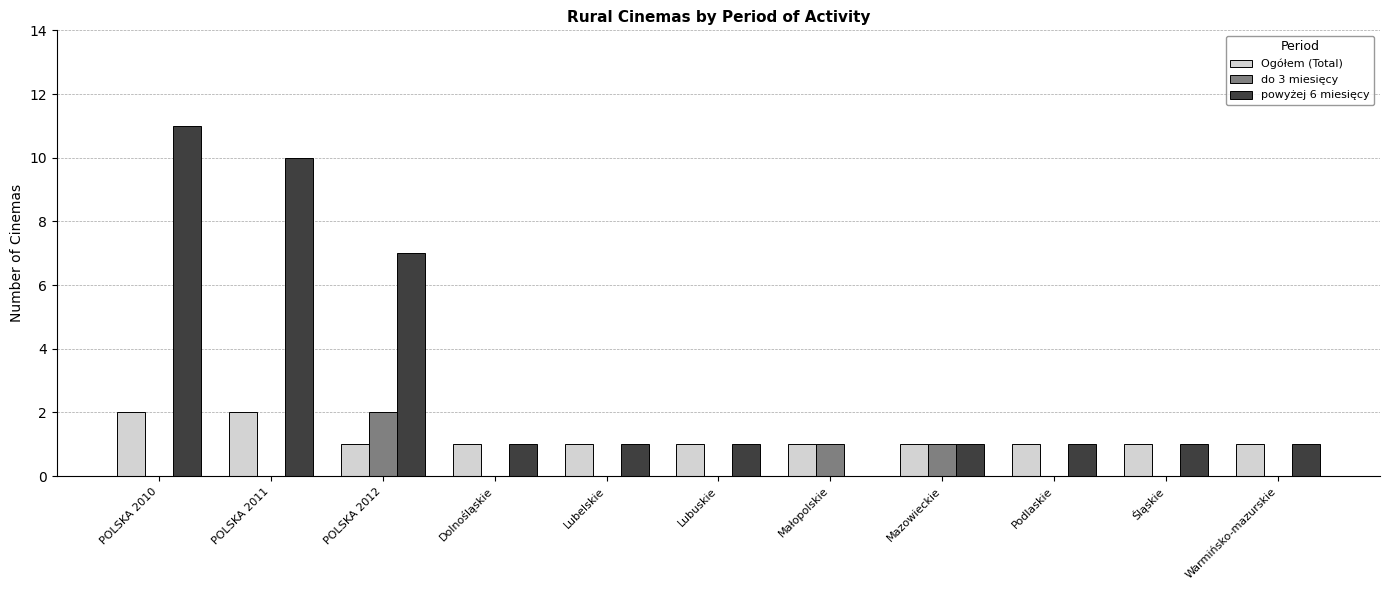

At which category is the sum across all series the highest?

POLSKA 2010